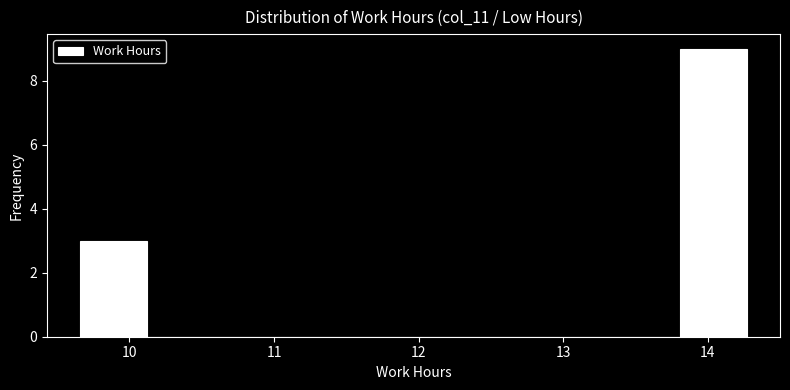

Over which range of the x-axis is the bar tallest?

13.8 to 14.3